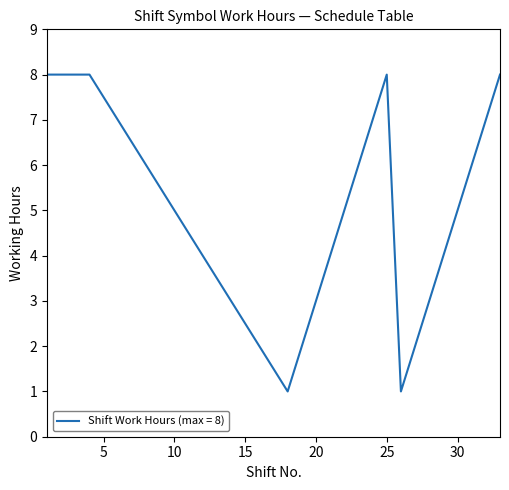

What is the greatest value displayed?

8